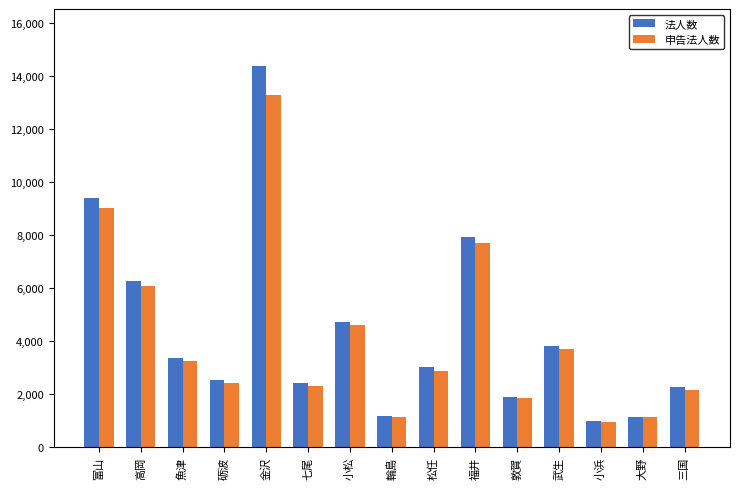

Which series changed the most between 福井 and 敦賀?

法人数